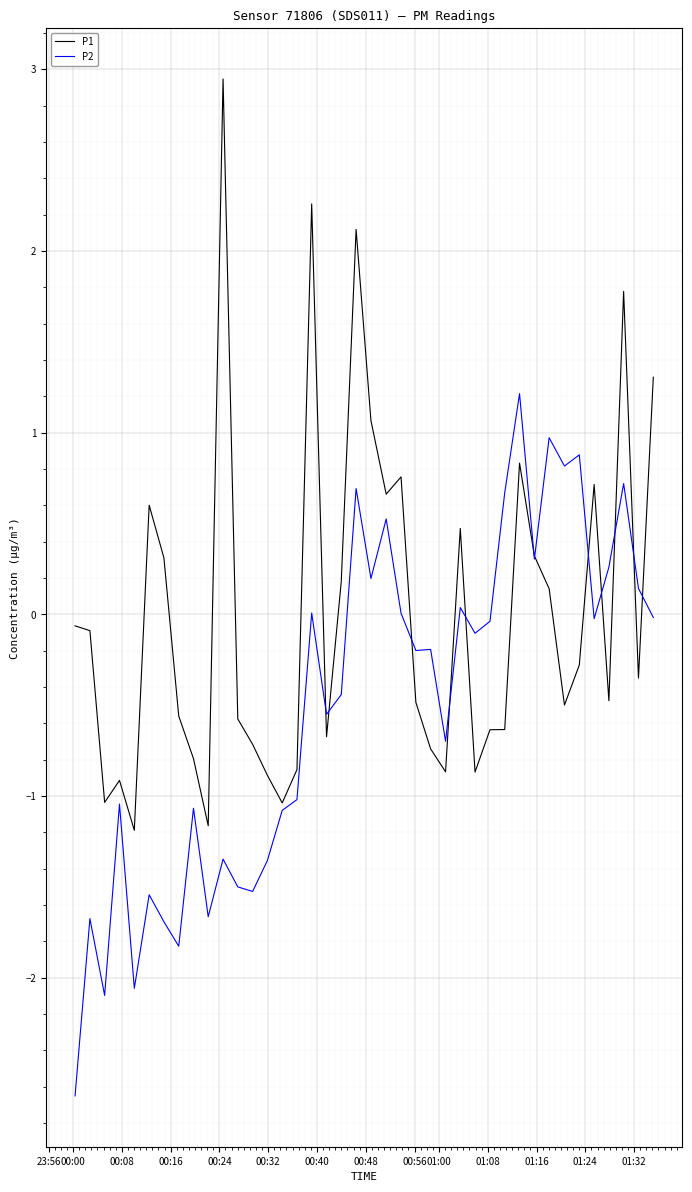

What is the highest value of the P1 series?

2.9